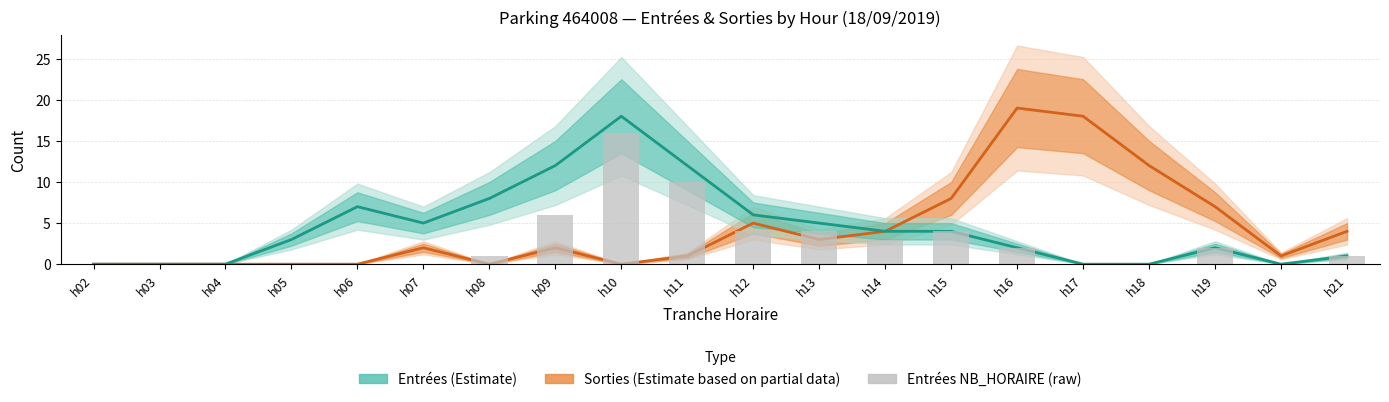

What are all the series names shown in the legend?

Sorties (Estimate based on partial data), Entrées (Estimate), Entrées NB_HORAIRE (raw)